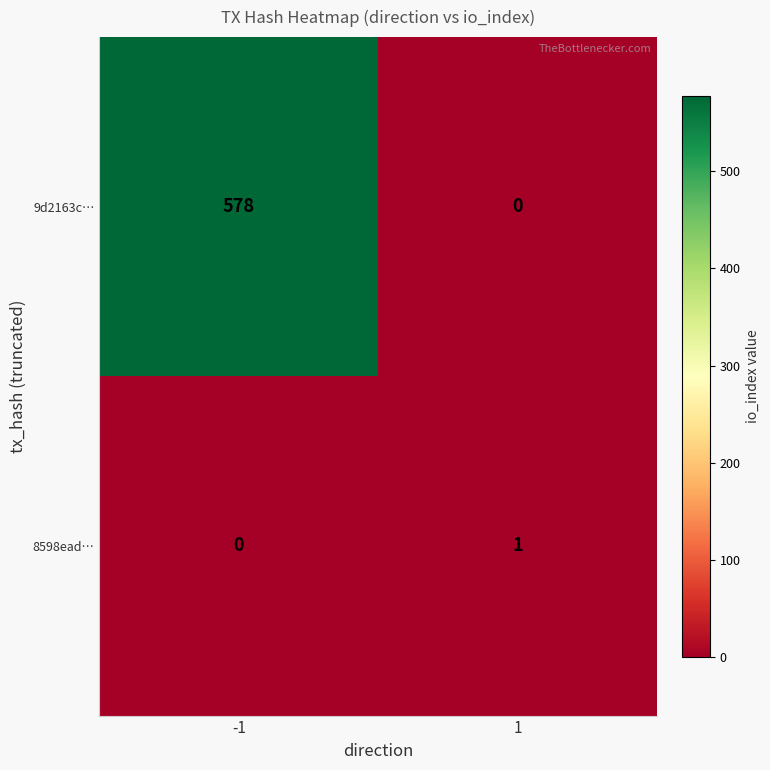

Which series has the largest total across all categories?

9d2163c…